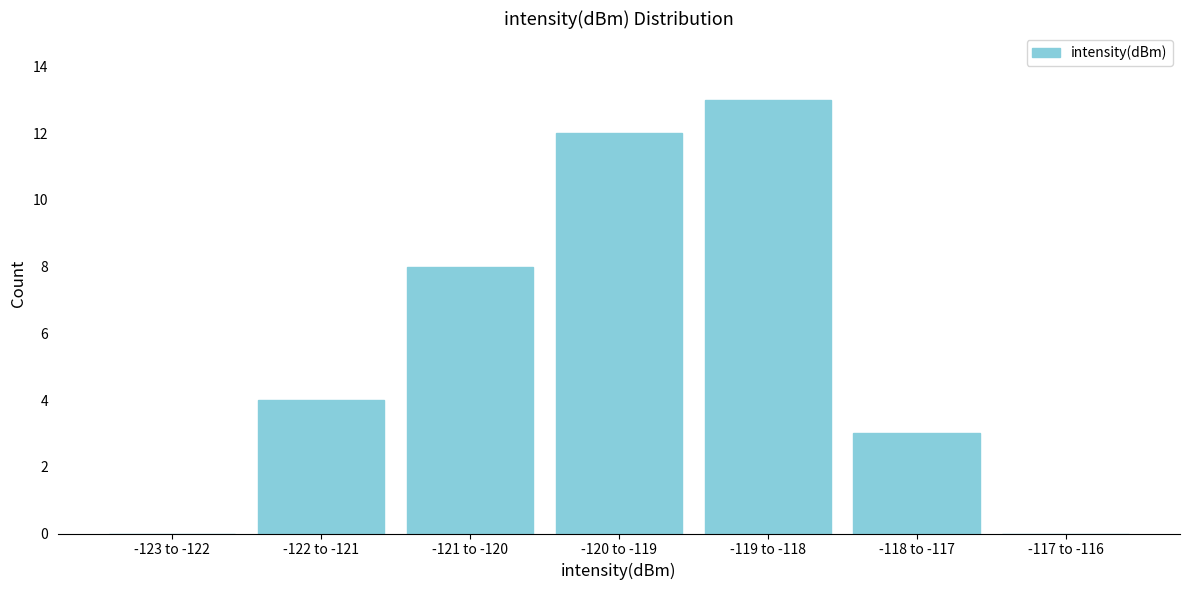

Reading right to left, extract all data points from this chart.

-117 to -116=0	-118 to -117=3	-119 to -118=13	-120 to -119=12	-121 to -120=8	-122 to -121=4	-123 to -122=0